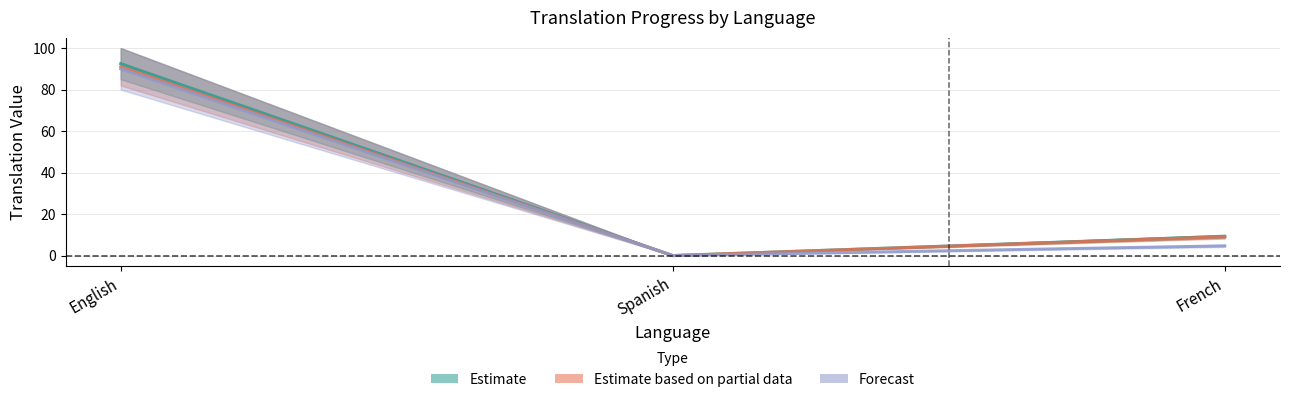

At which label does translated_percent reach its minimum?

Spanish